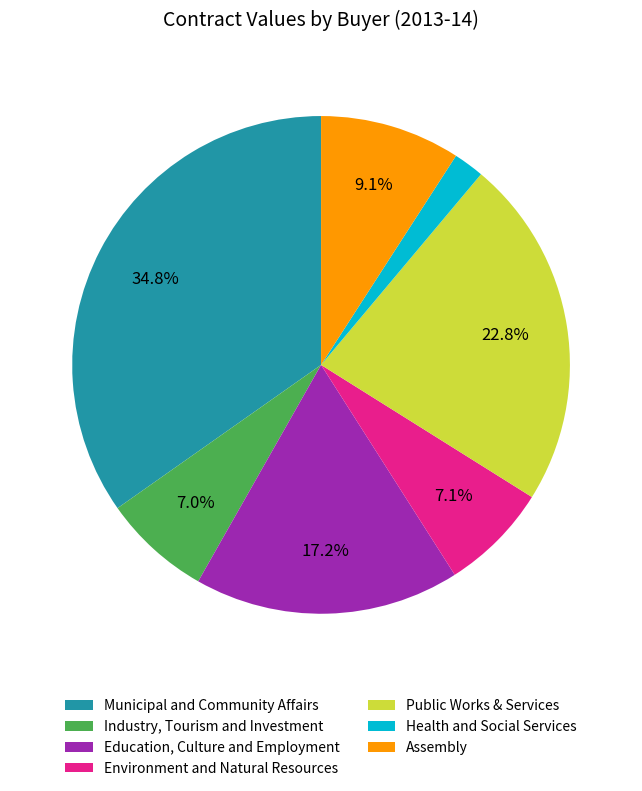

What percentage is the Assembly slice, to the nearest percent?

9%